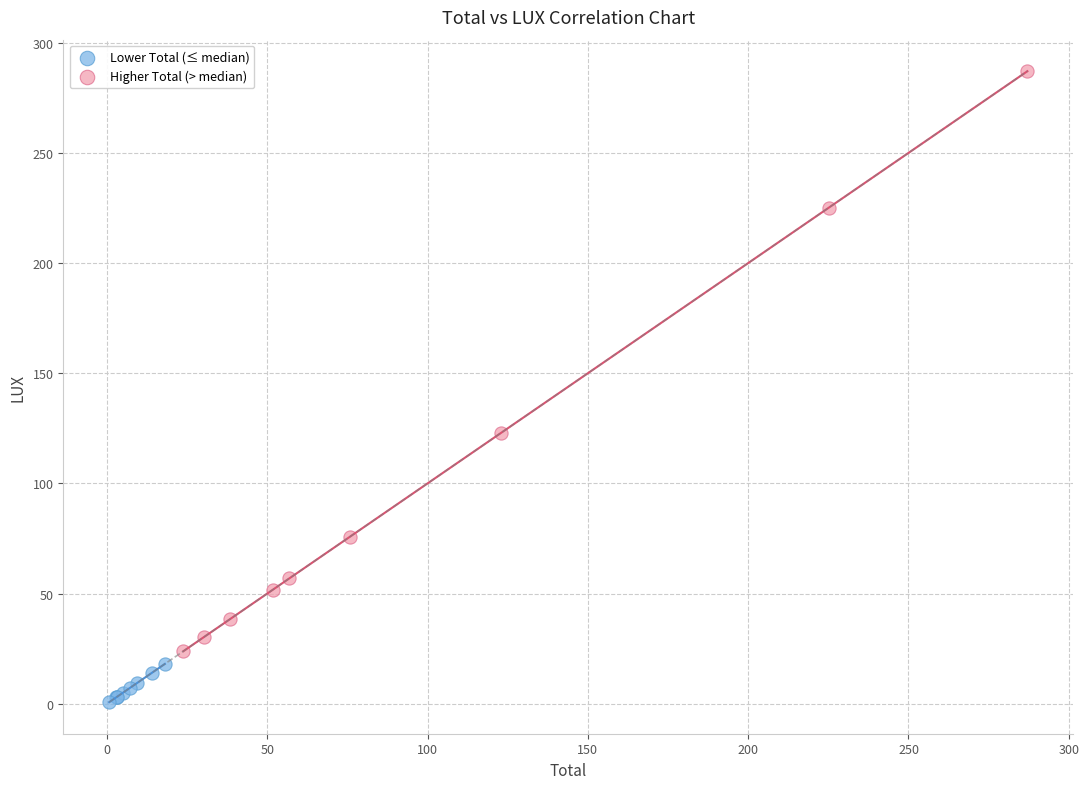

What are all the series names shown in the legend?

Lower Total (≤ median), Higher Total (> median)